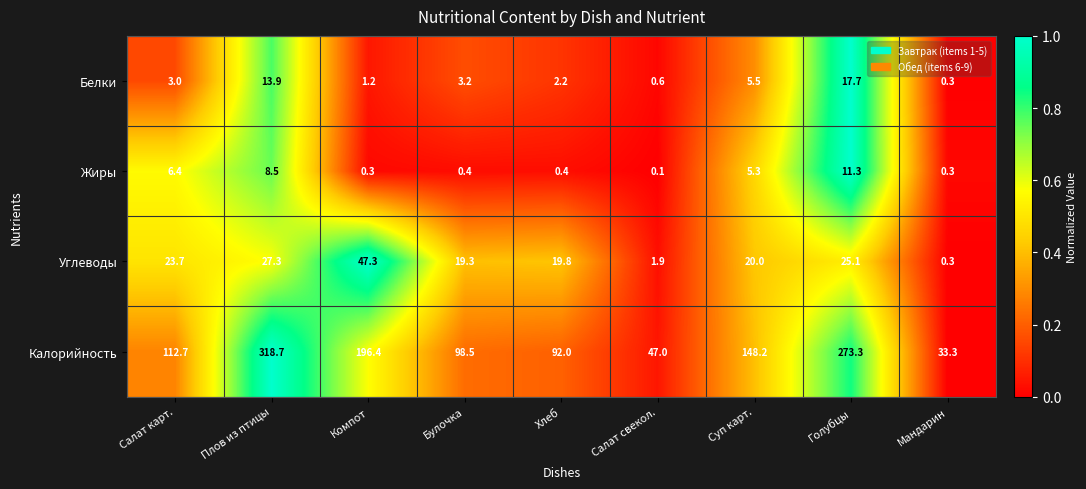

Which label corresponds to the smallest value in the chart?

Салат свекол.